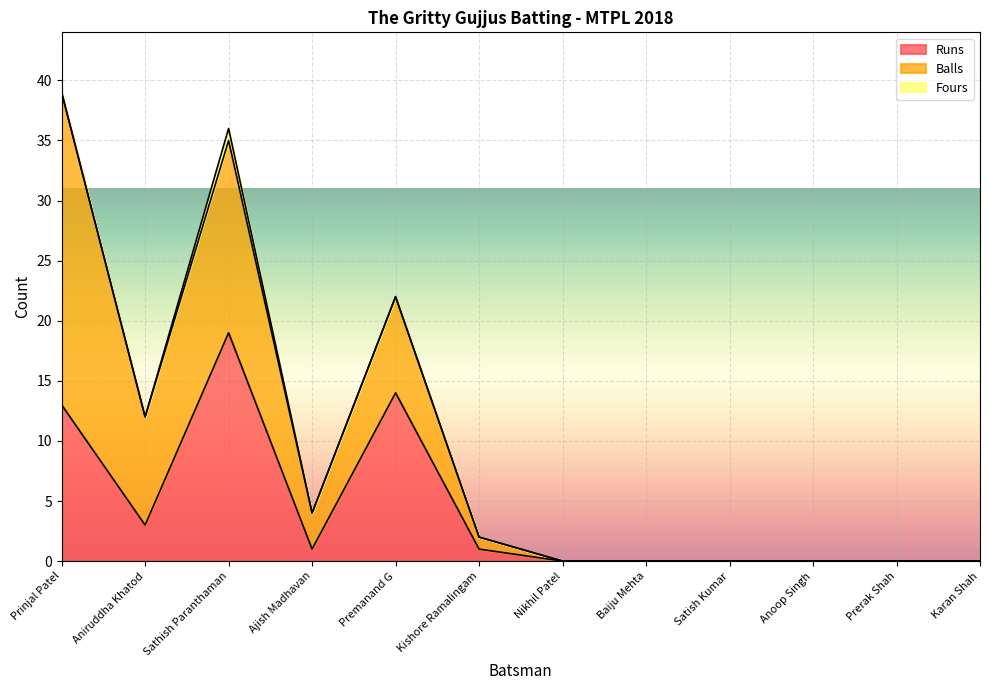

The Runs series shows 1 at Ajish Madhavan. True or false?

True